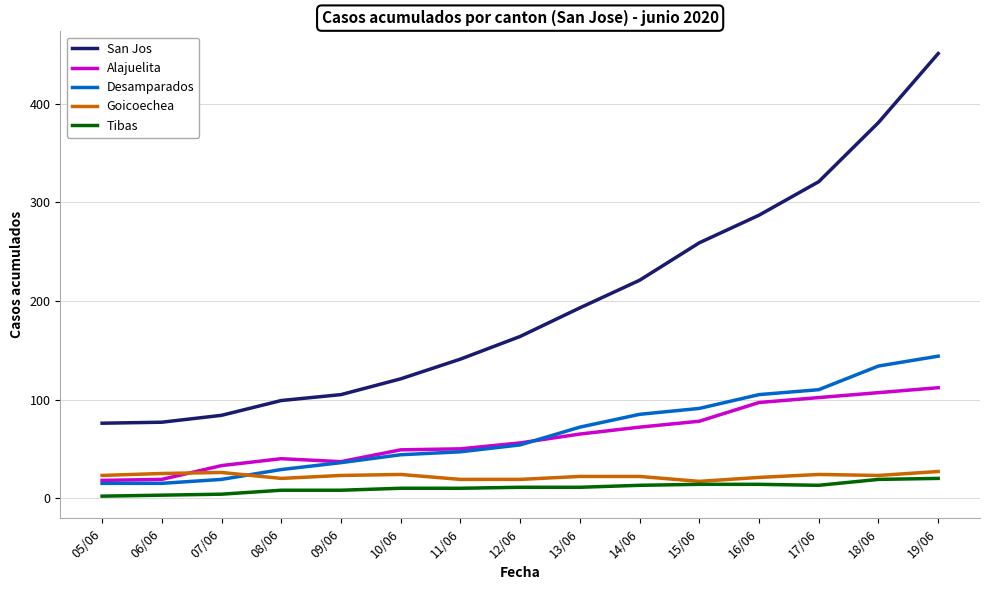

What is the smallest value displayed?

2